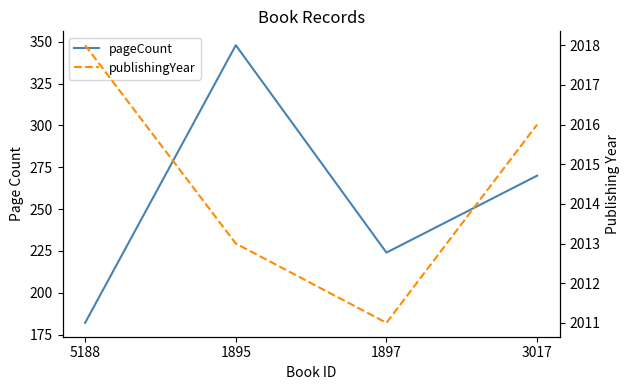

Reading right to left, what are all the values shown in this chart?

pageCount: 3017=270	1897=224	1895=348	5188=182
publishingYear: 3017=2016	1897=2011	1895=2013	5188=2018